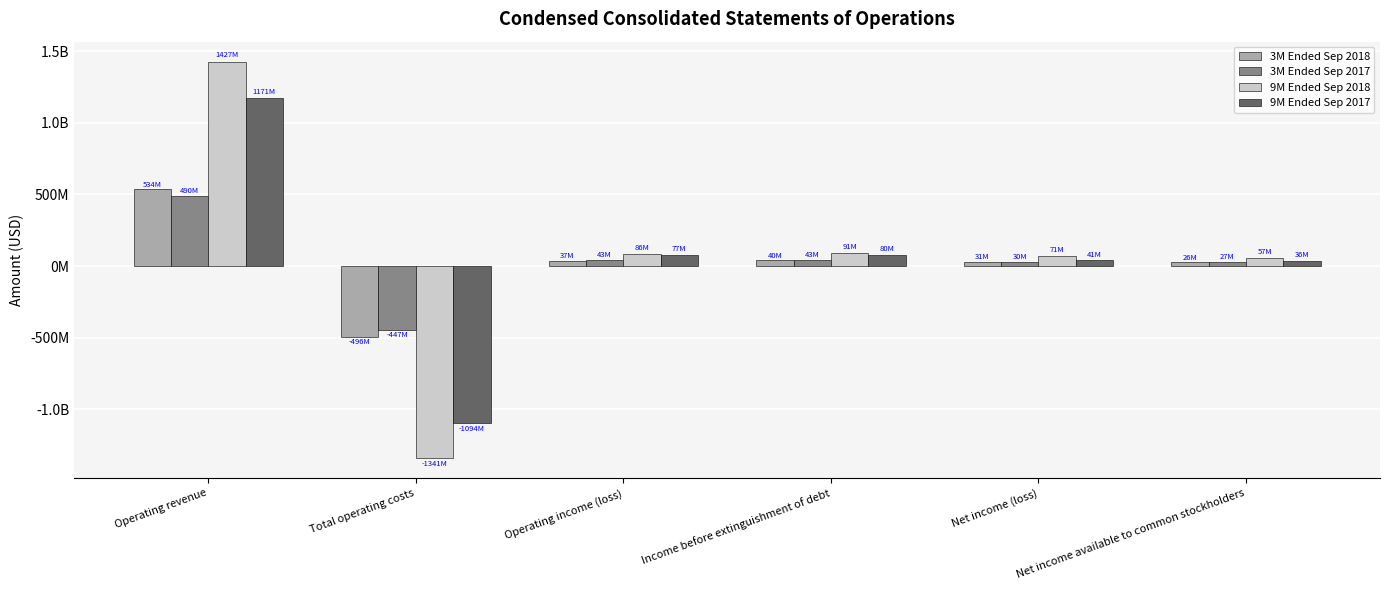

What is the label of the 4th bar from the right?

Operating income (loss)